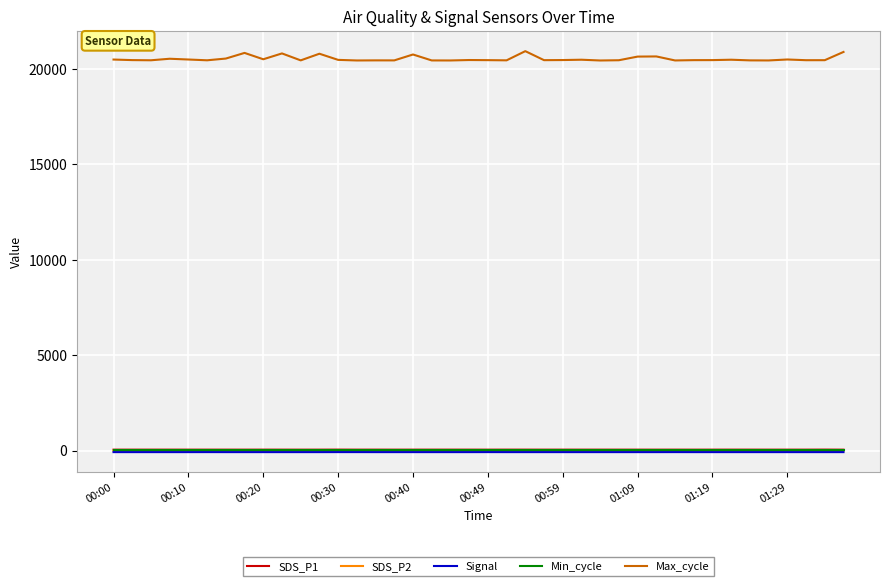

What is the greatest value displayed?

20932.0